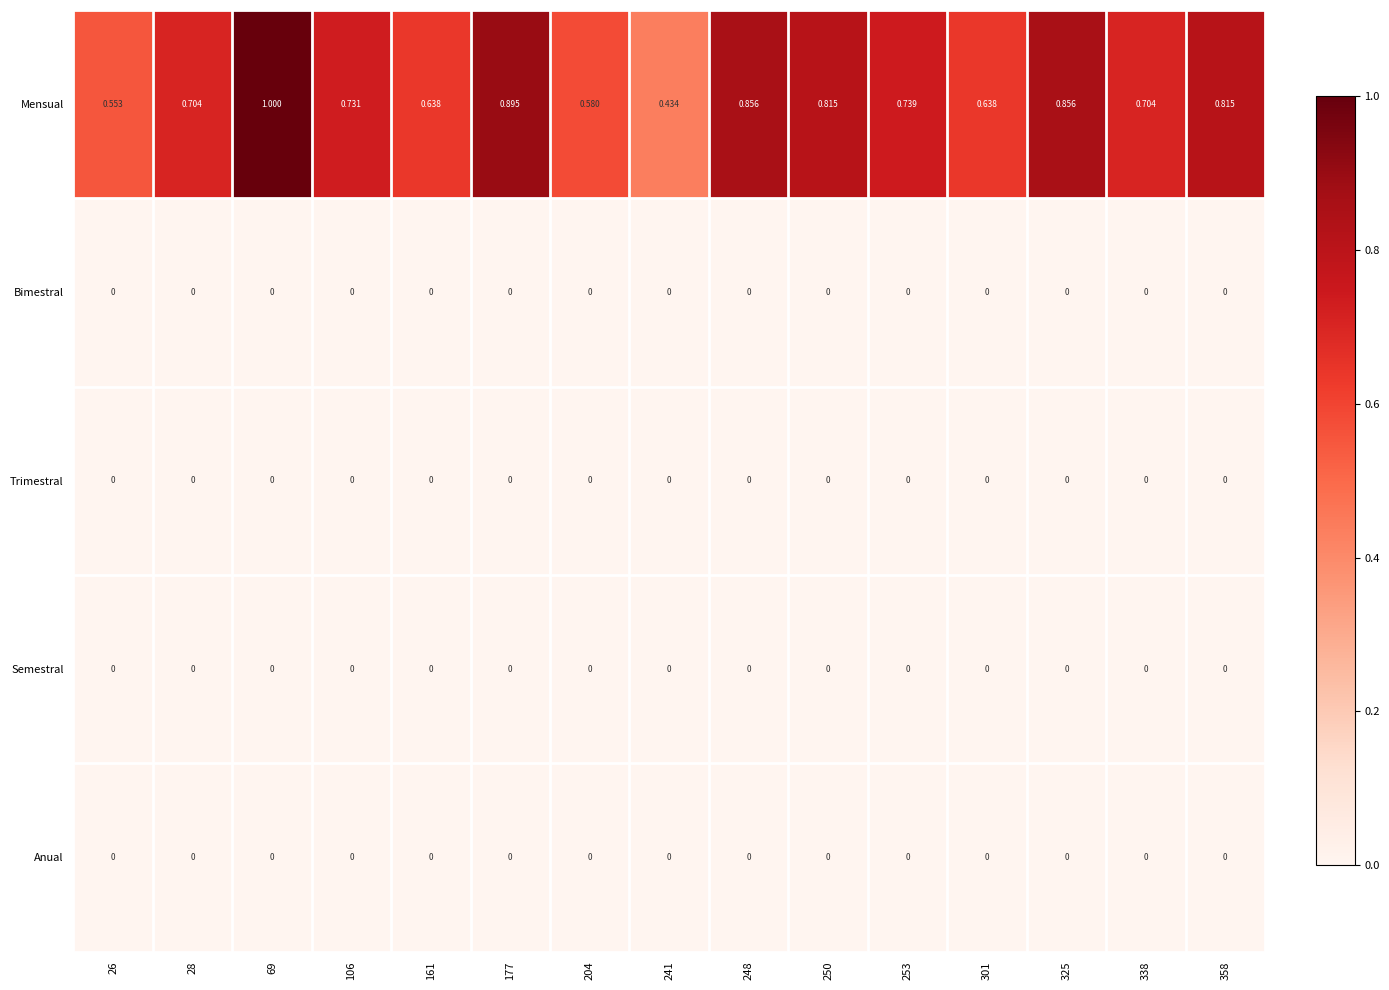

Which series has the largest total across all categories?

Mensual